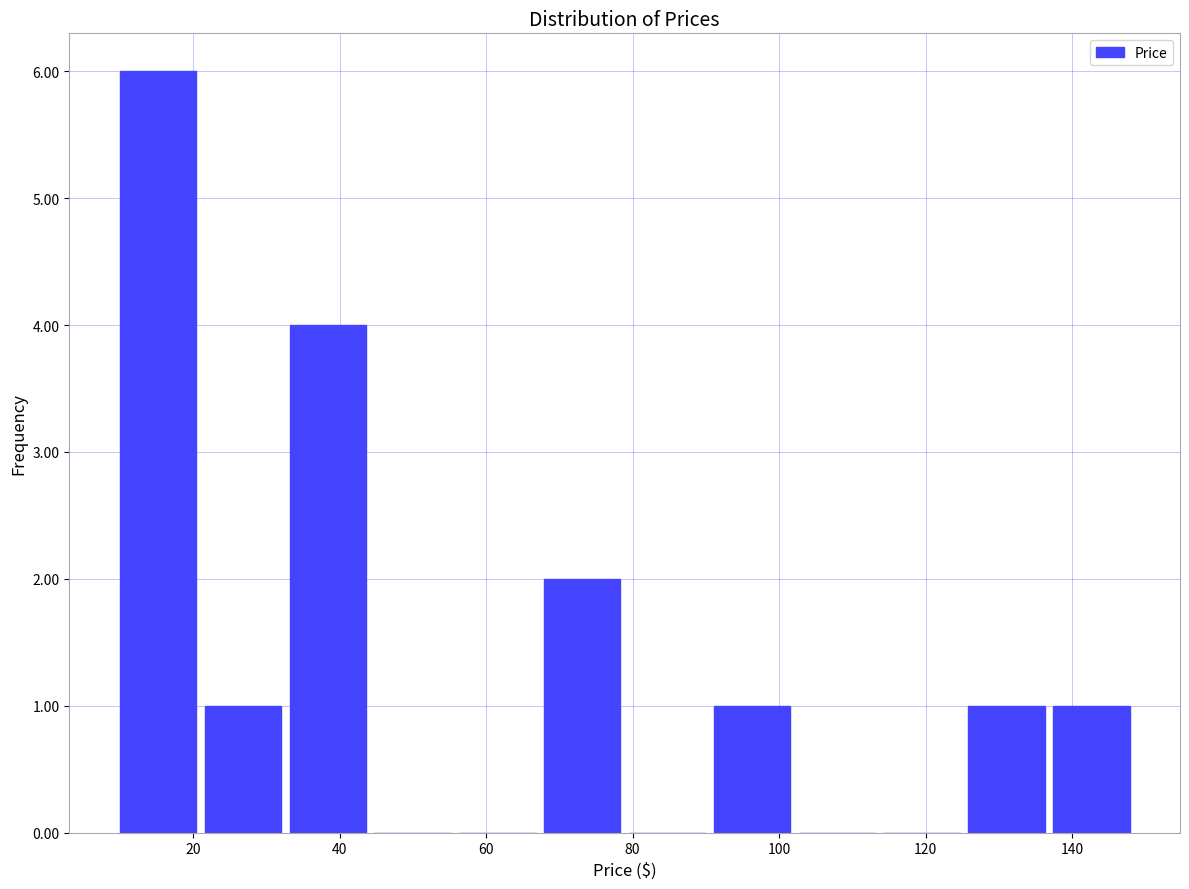

Over which range of the x-axis is the bar tallest?

10 to 22